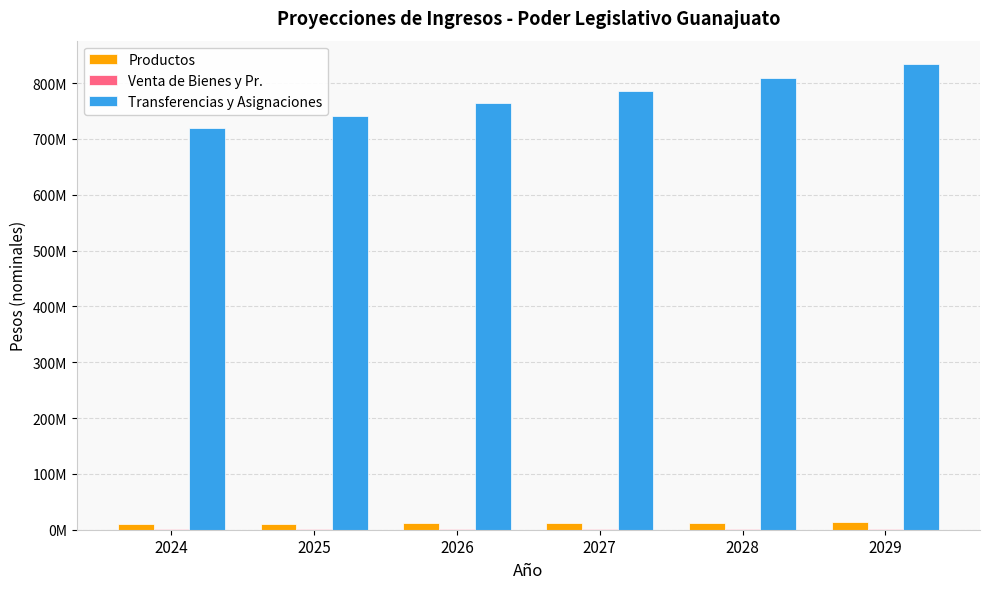

What is the total value across all series at 2028?

824803156